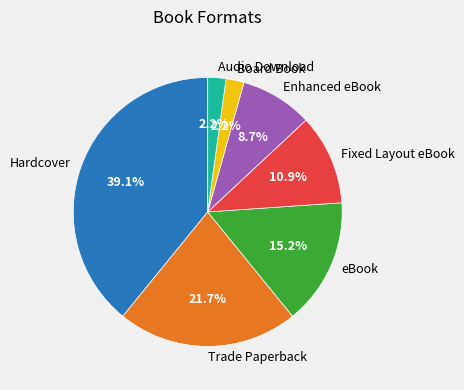

True or false: eBook accounts for 15% of the total.

True